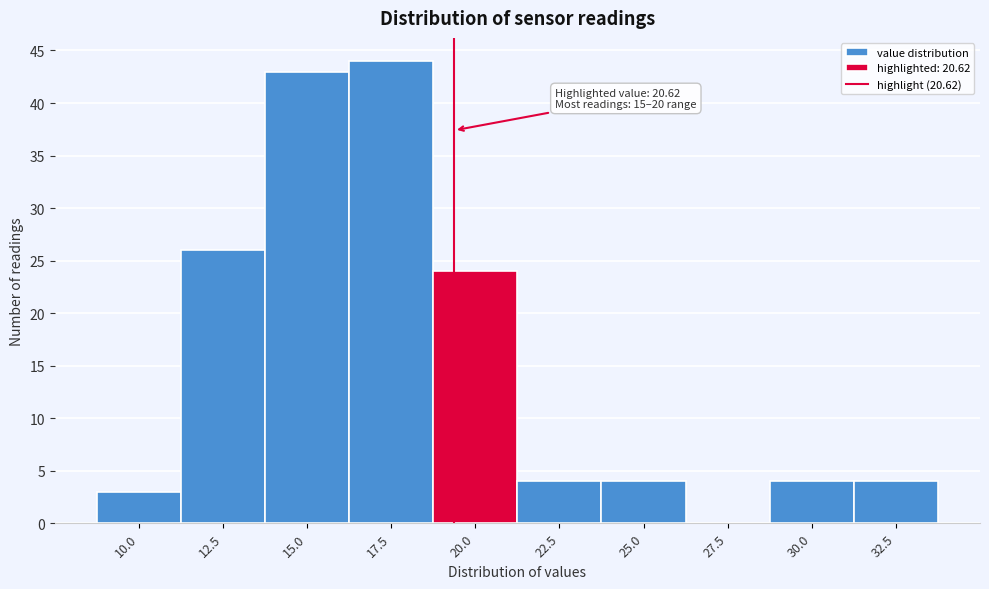

Reading right to left, extract all data points from this chart.

32.5=4	30.0=4	27.5=0	25.0=4	22.5=4	20.0=24	17.5=44	15.0=43	12.5=26	10.0=3